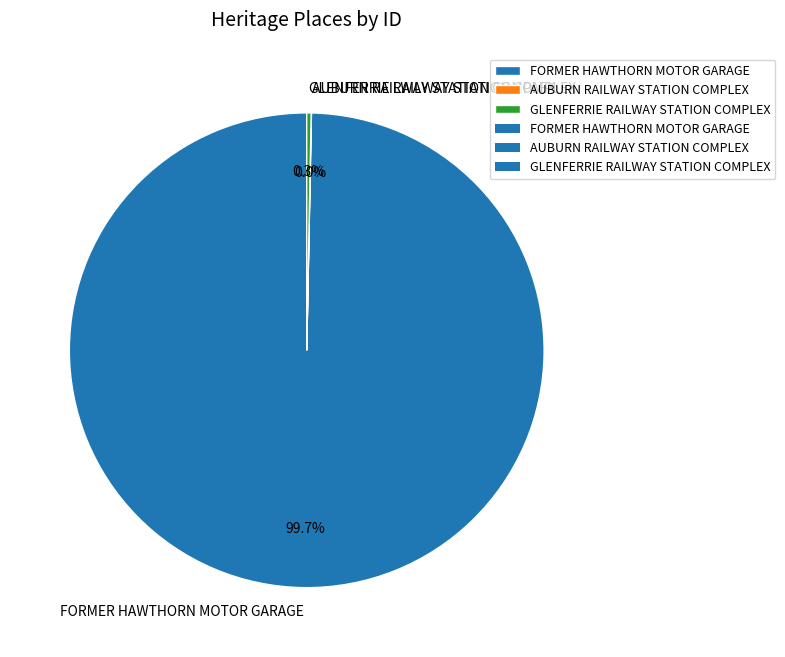

Between FORMER HAWTHORN MOTOR GARAGE and GLENFERRIE RAILWAY STATION COMPLEX, which is larger?

FORMER HAWTHORN MOTOR GARAGE